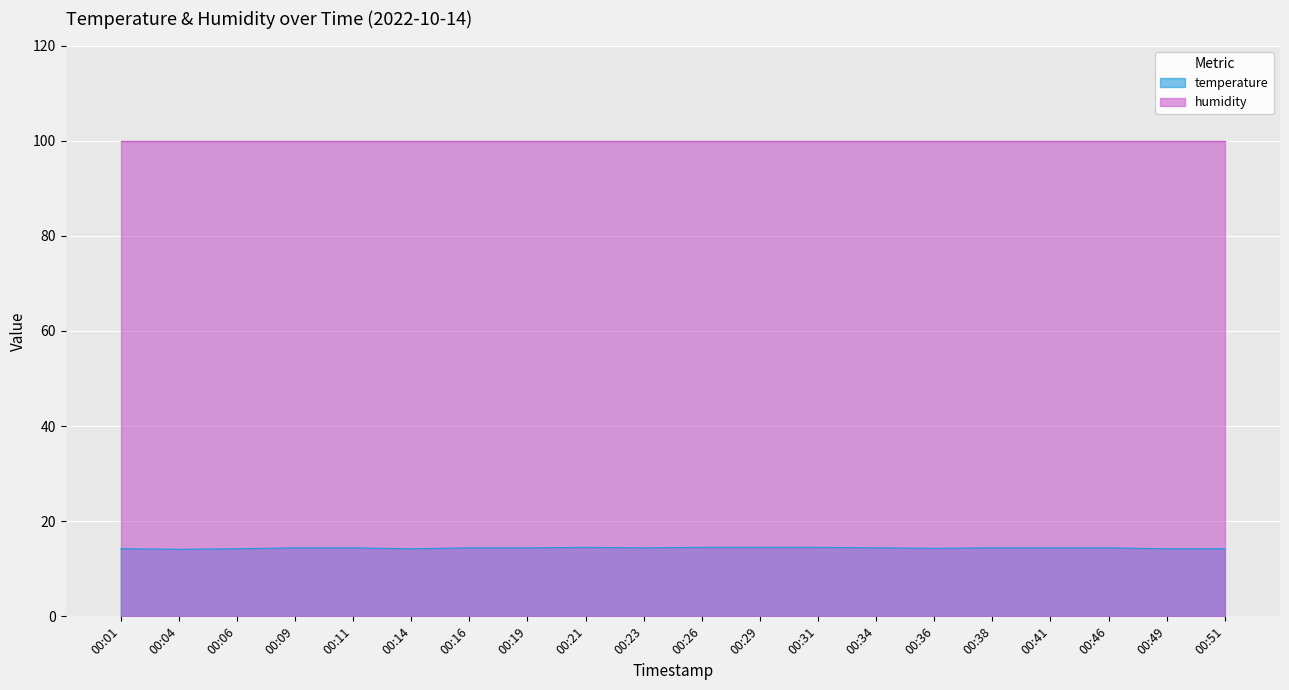

True or false: the data shows 19.7 at 00:31.

False